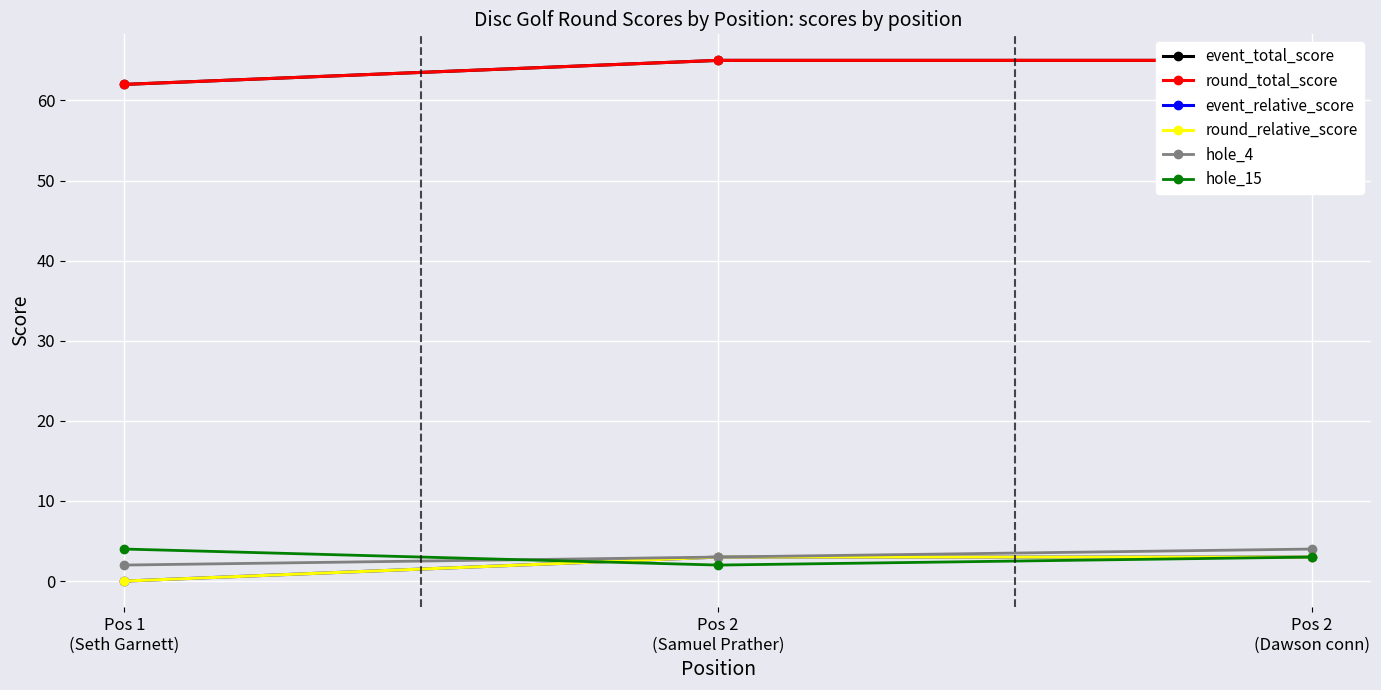

What is the sum of the hole_4 values at Pos 2
(Samuel Prather) and Pos 2
(Dawson conn)?

7